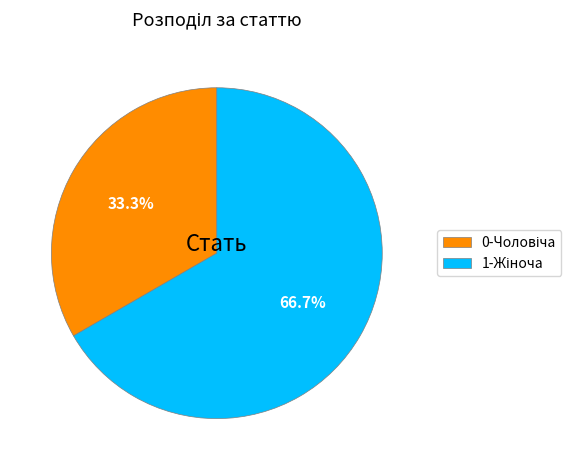

Is there a majority slice in this chart?

Yes